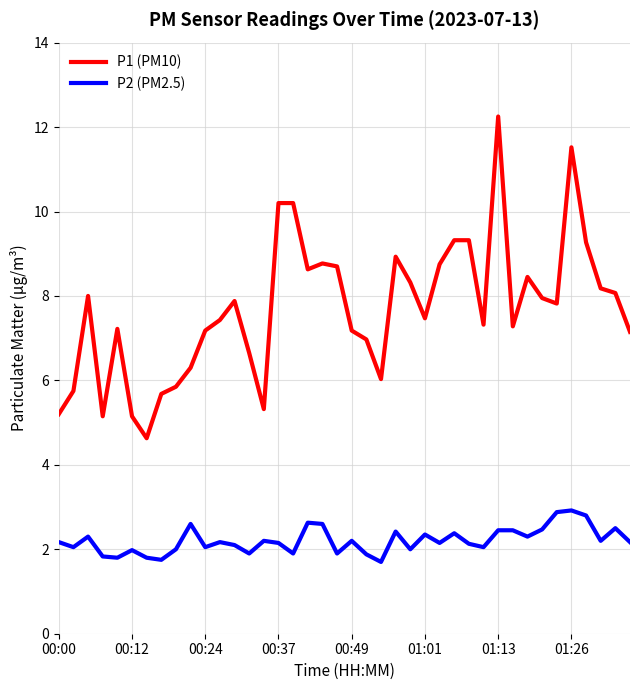

True or false: P2 (PM2.5) and P1 (PM10) cross at least once.

False